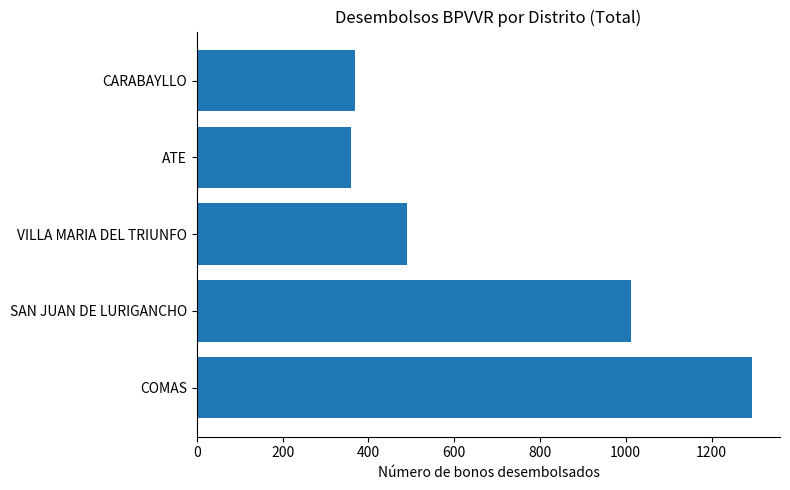

Which has a higher value, VILLA MARIA DEL TRIUNFO or SAN JUAN DE LURIGANCHO?

SAN JUAN DE LURIGANCHO